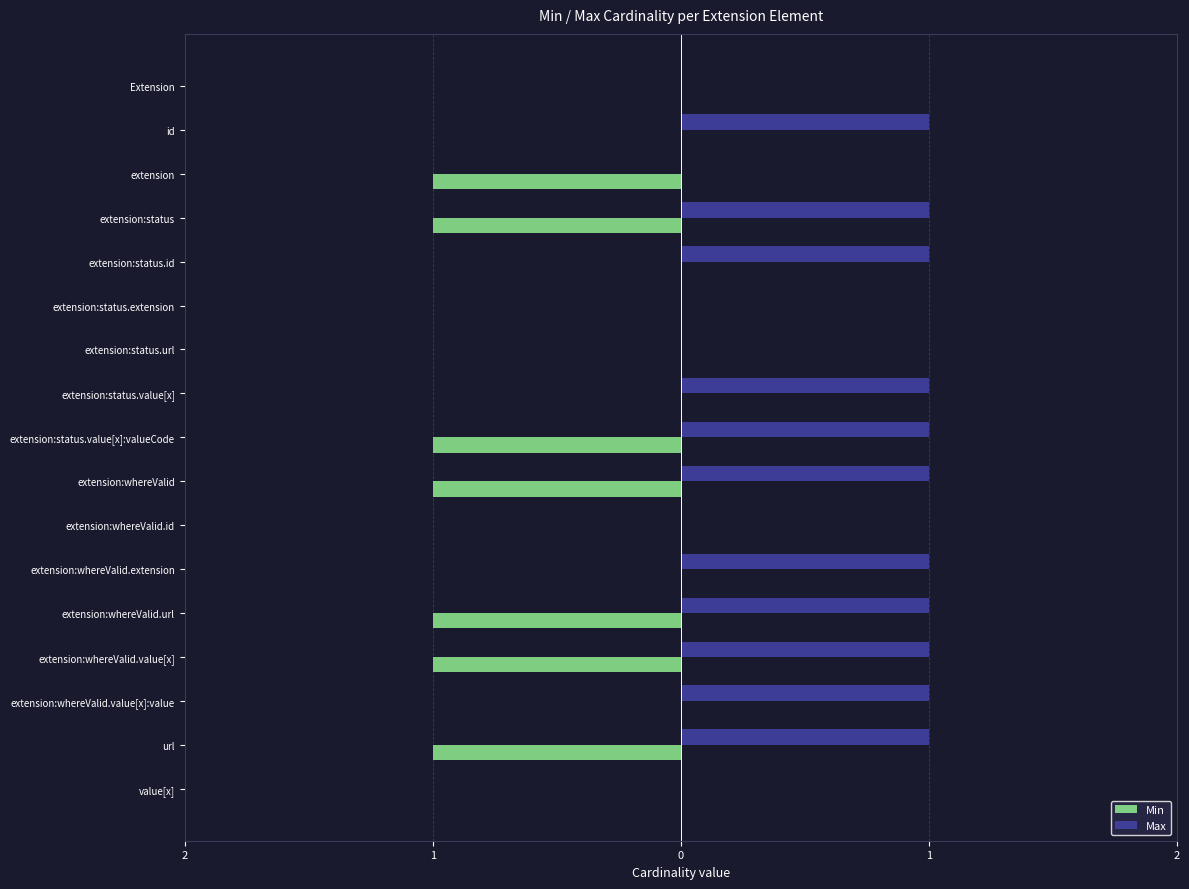

What are all the series names shown in the legend?

Min, Max